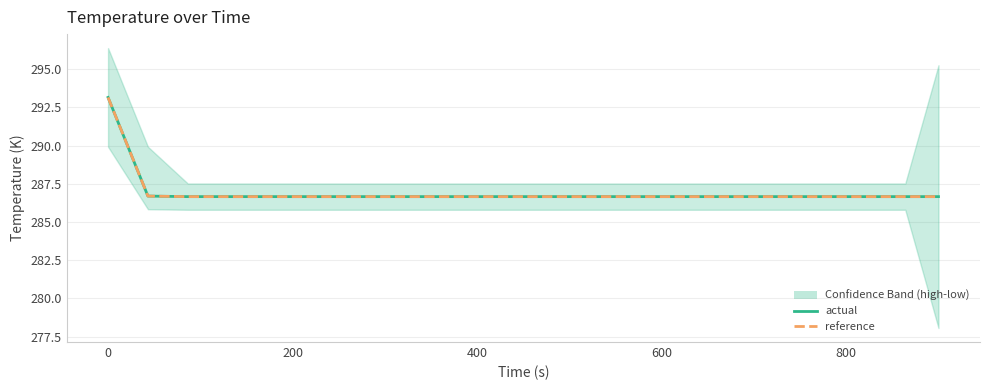

What position from the left is 800?

6